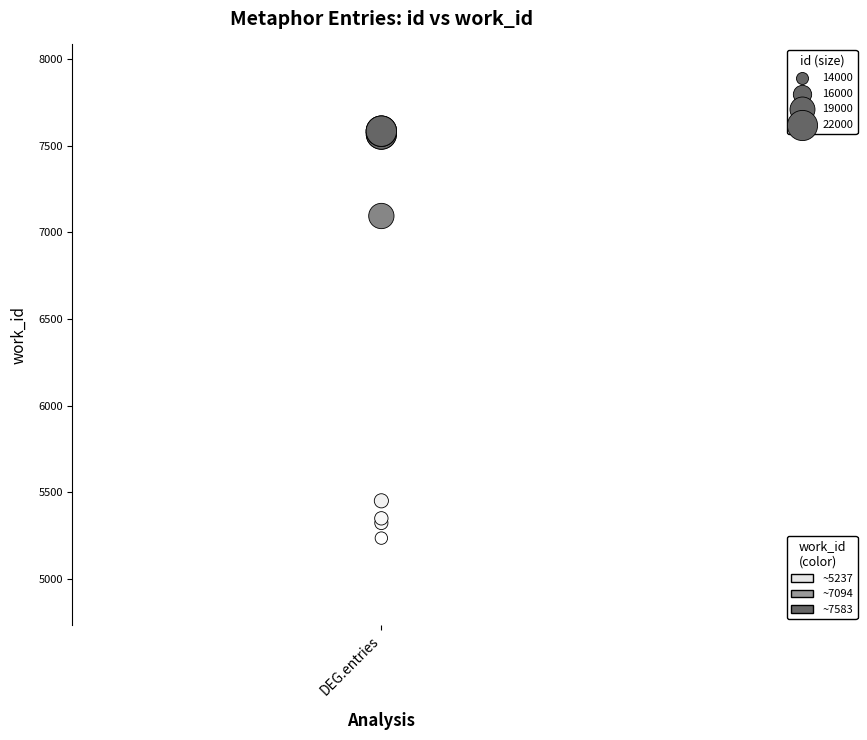

What Y value in the scatter plot is closest to 6410?

7094